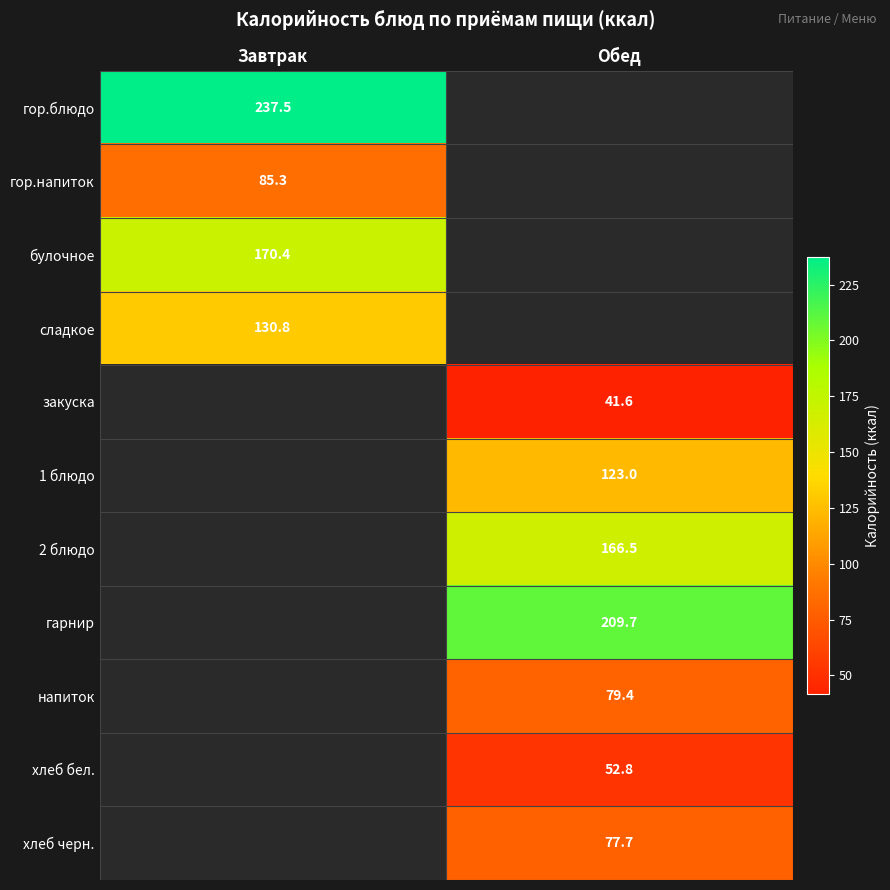

What is the greatest value displayed?

237.5